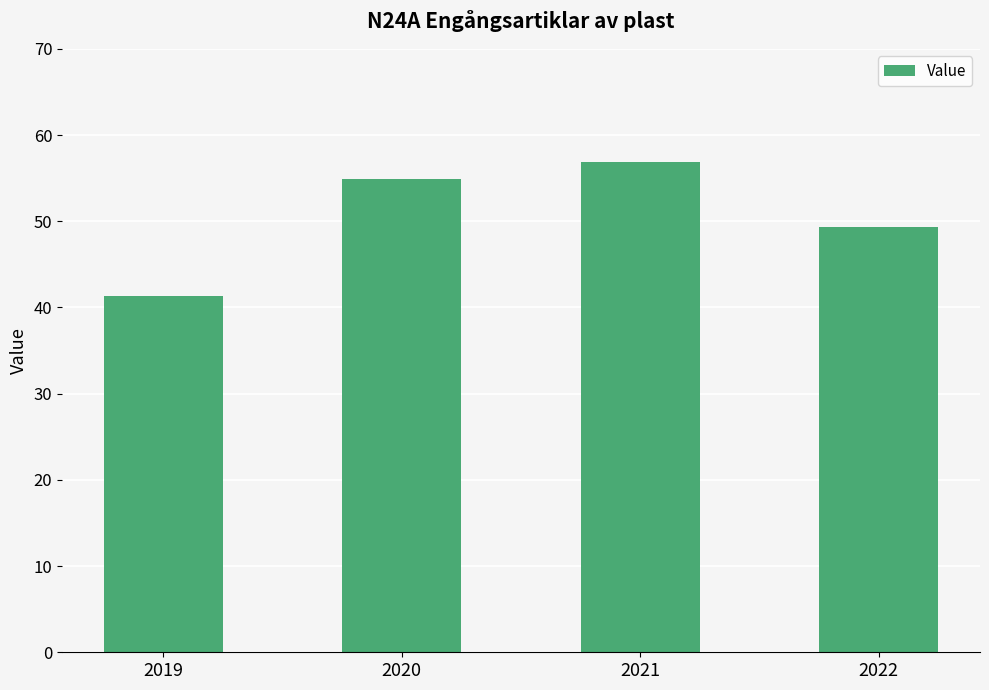

Are the bars grouped side by side (vs. stacked)?

No